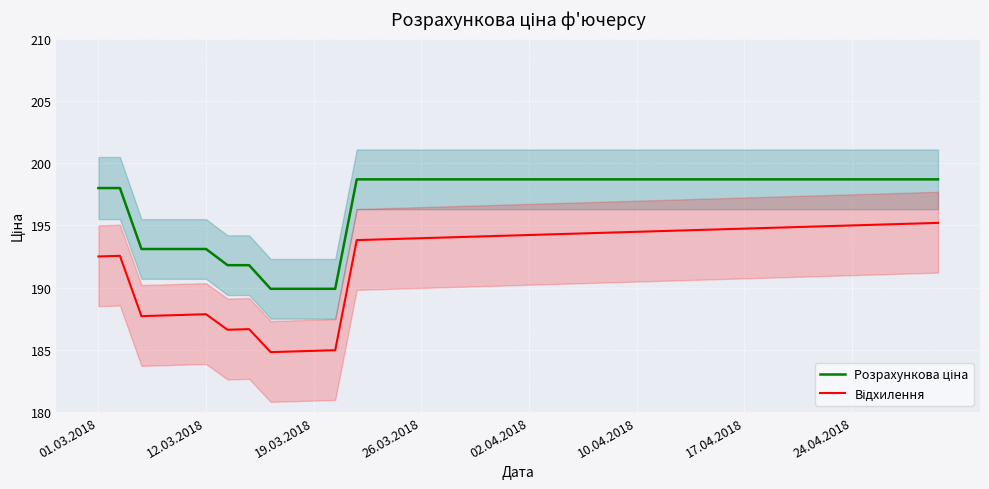

Which series has the largest total across all categories?

Розрахункова ціна